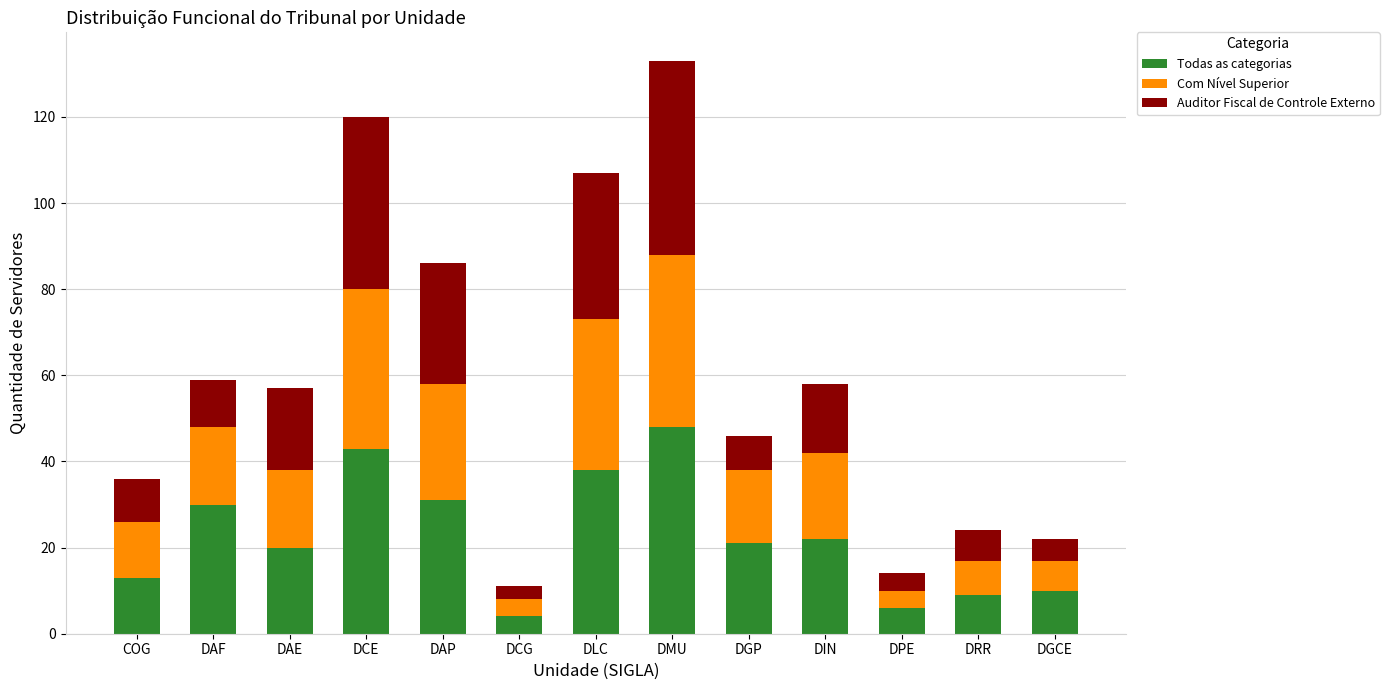

At which category is the sum across all series the highest?

DMU